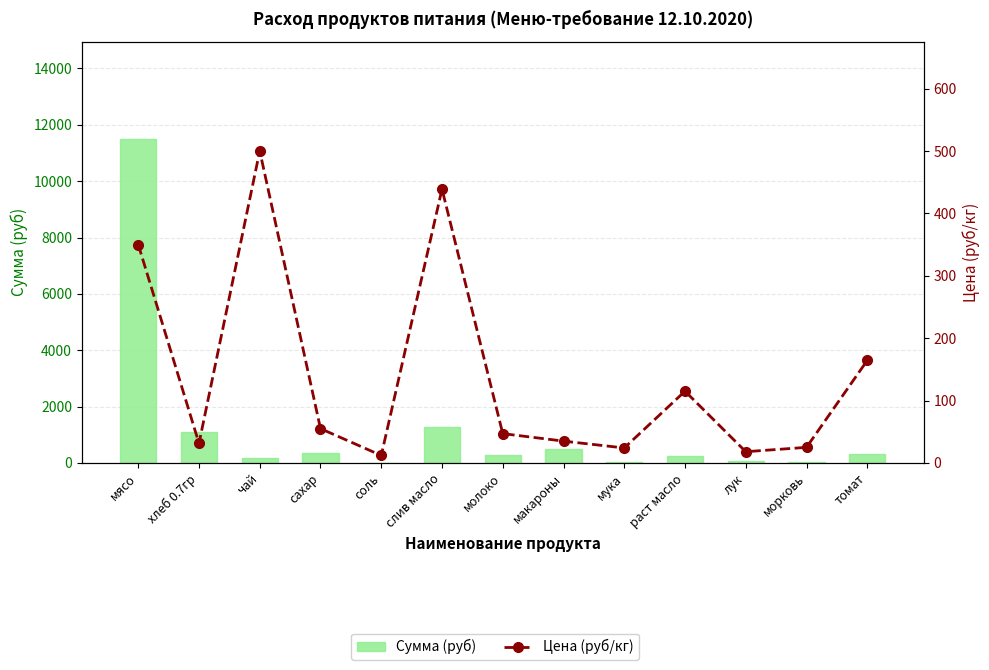

Between слив масло and молоко, which is larger?

слив масло